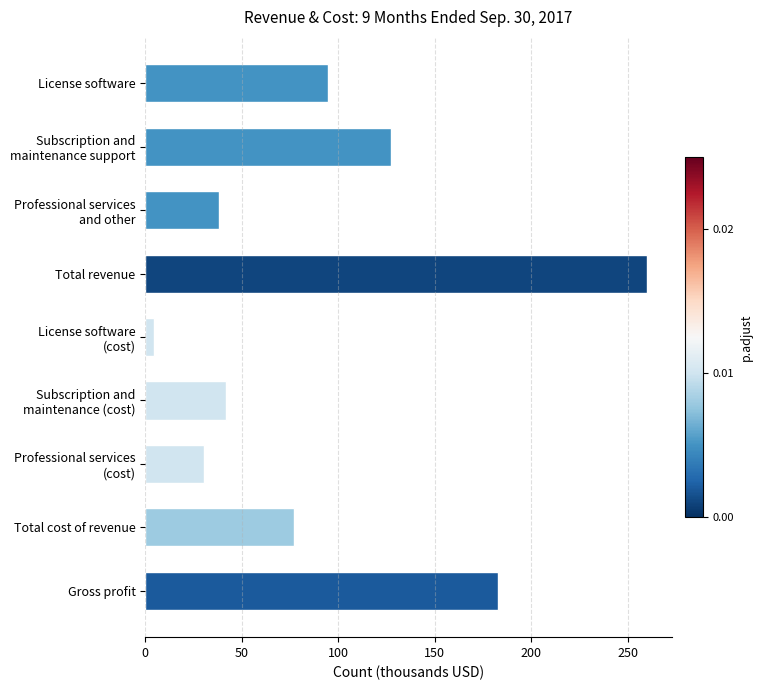

Approximately how many times larger is the value at License software compared to Total revenue?

0.4